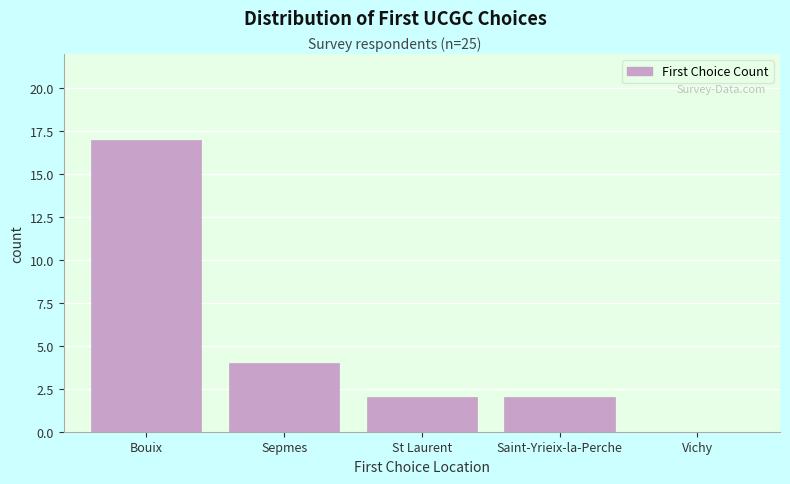

Reading left to right, transcribe all the data shown in this chart.

Bouix=17	Sepmes=4	St Laurent=2	Saint-Yrieix-la-Perche=2	Vichy=0